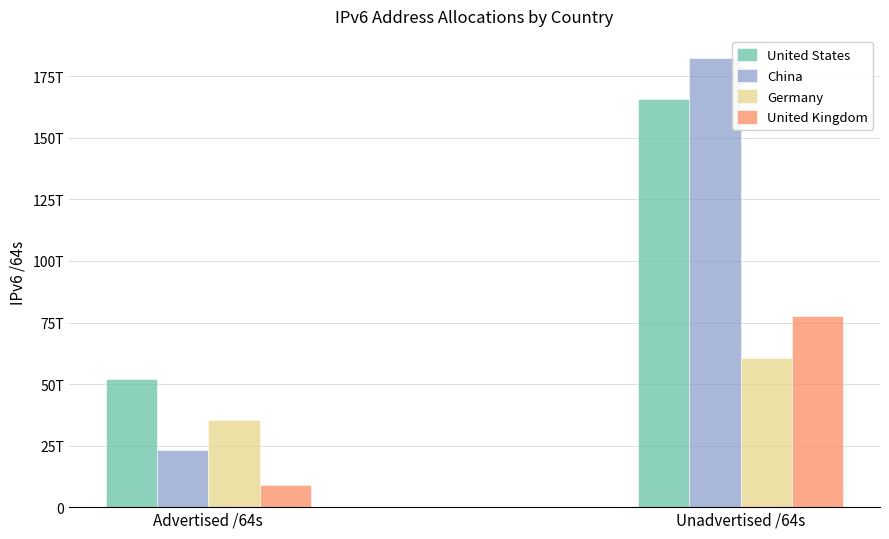

Which category has the highest value in the United States series?

Unadvertised /64s